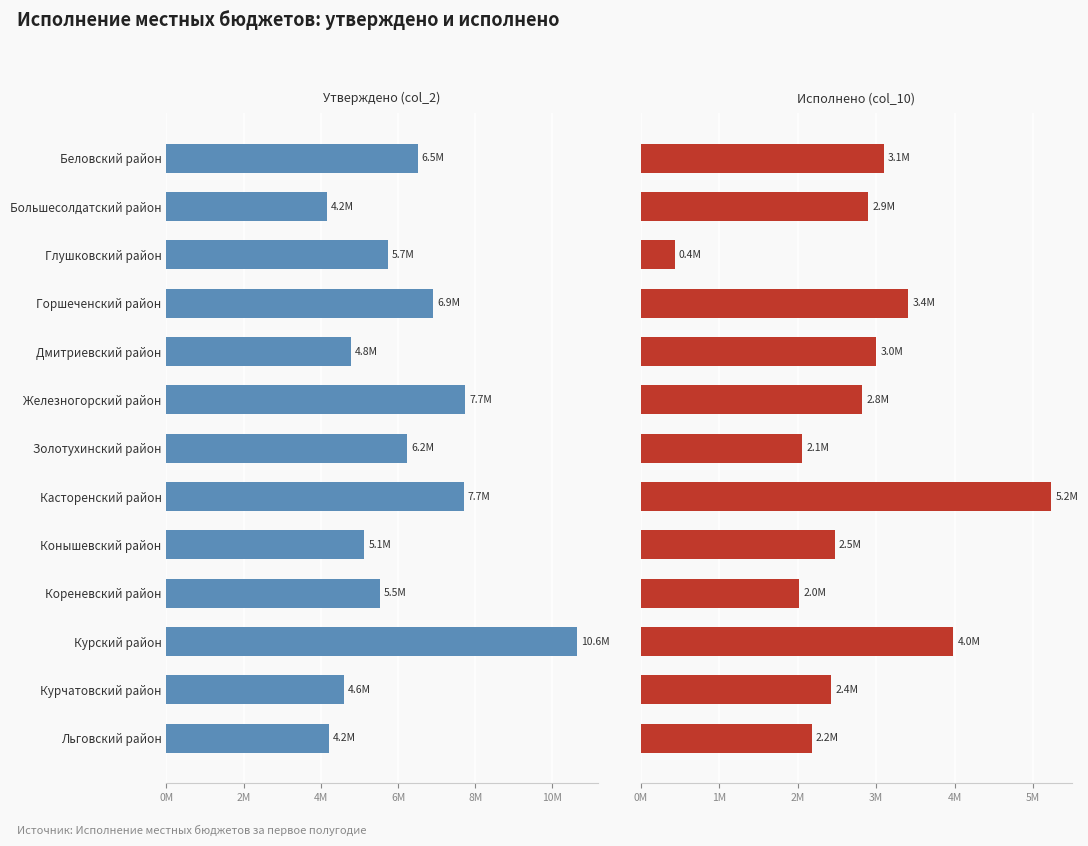

Which series has the largest range (max minus min)?

Утверждено (col_2)